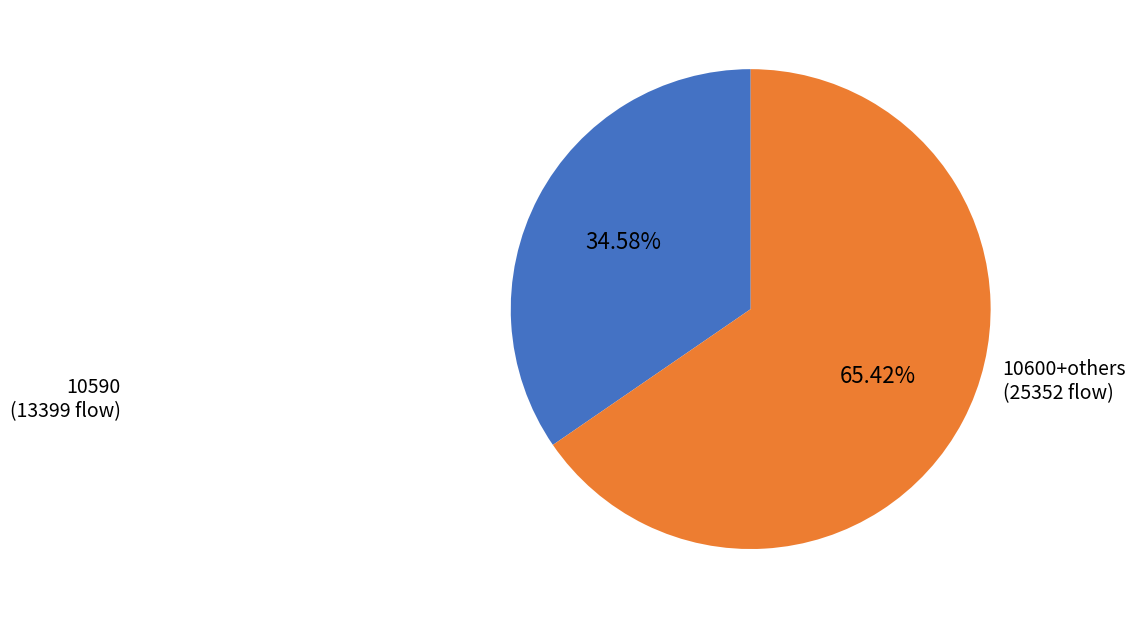

Does any single category account for the majority?

Yes